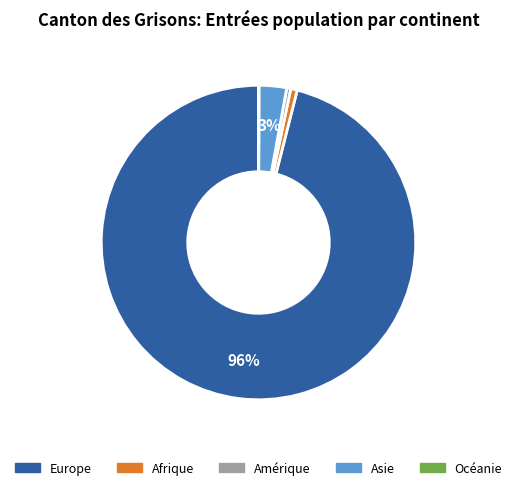

True or false: Europe accounts for 83% of the total.

False